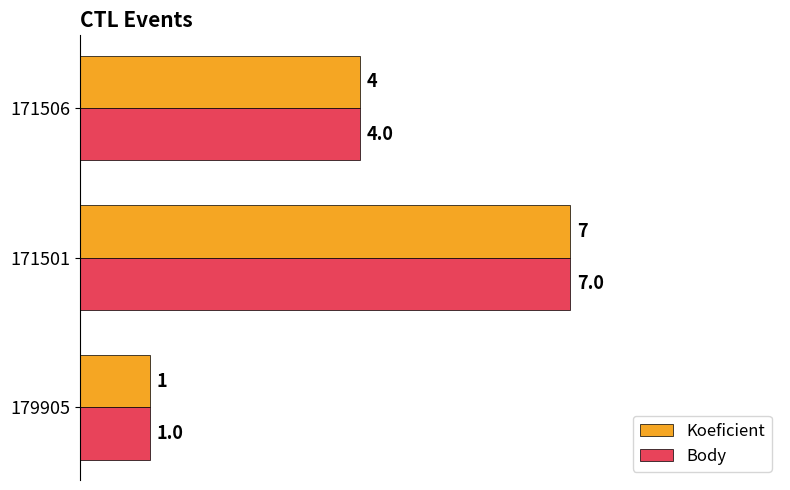

At which category is the sum across all series the highest?

171501